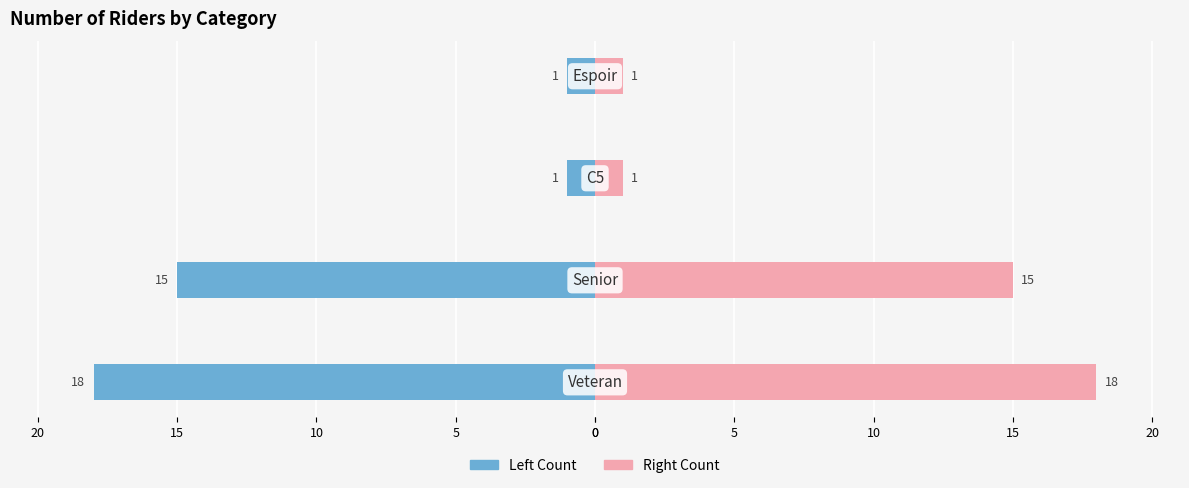

Reading left to right, transcribe all the data shown in this chart.

Left Count: 0=-18	5=-15	10=-1	15=-1
Right Count: 0=18	5=15	10=1	15=1